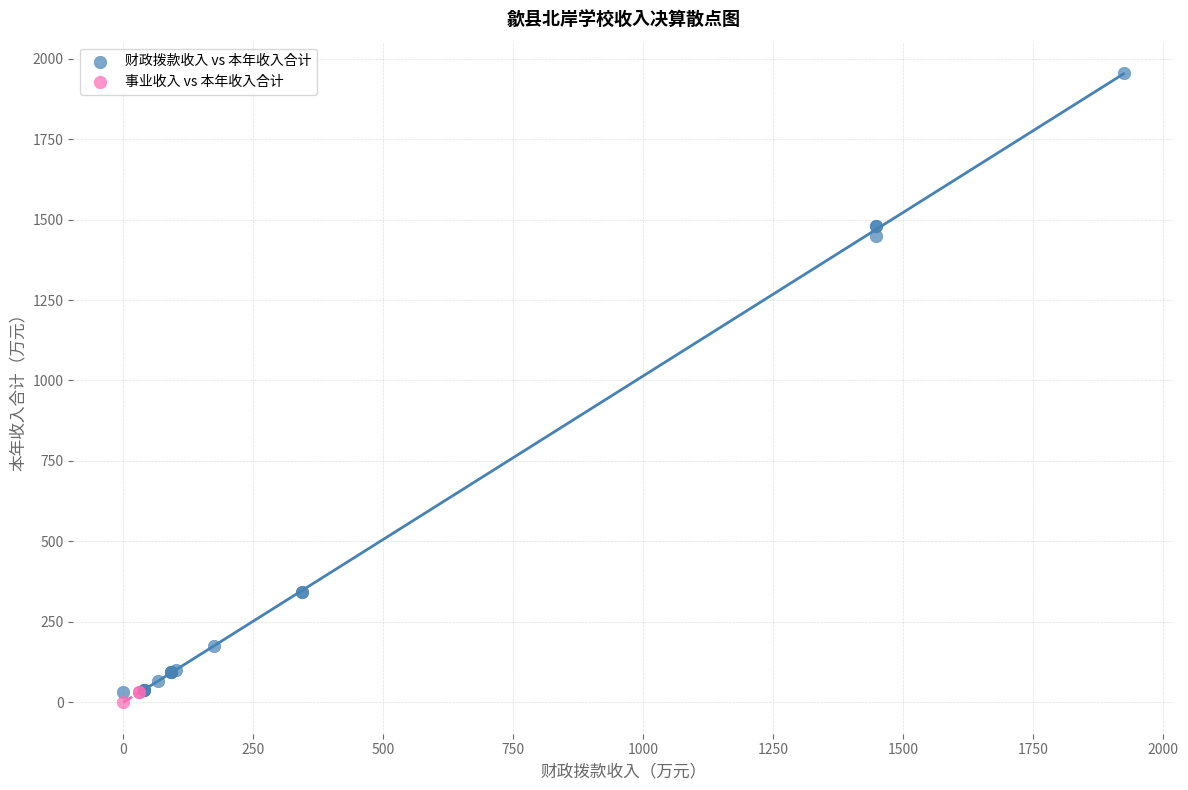

Which series contains the highest Y value?

财政拨款收入 vs 本年收入合计